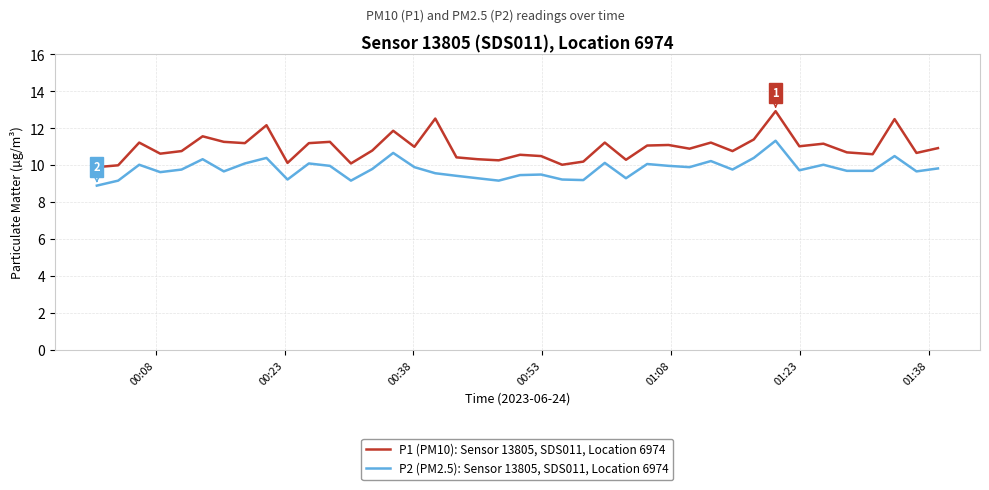

Which series has the largest total across all categories?

P1 (PM10): Sensor 13805, SDS011, Location 6974